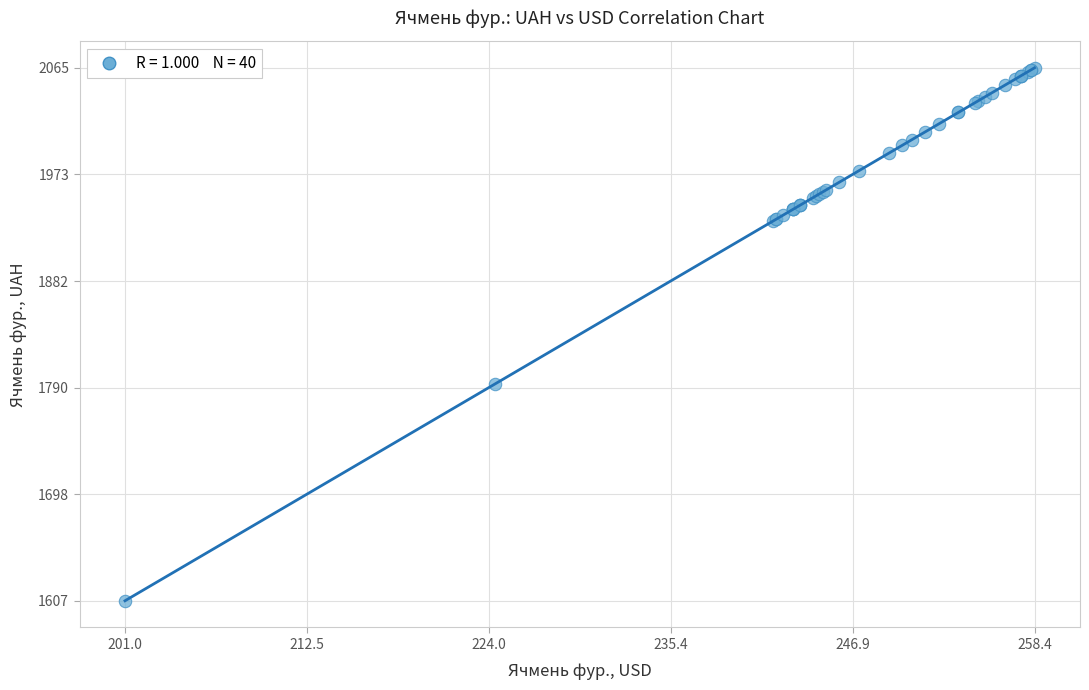

What Y value in the scatter plot is closest to 1835?

1793.3